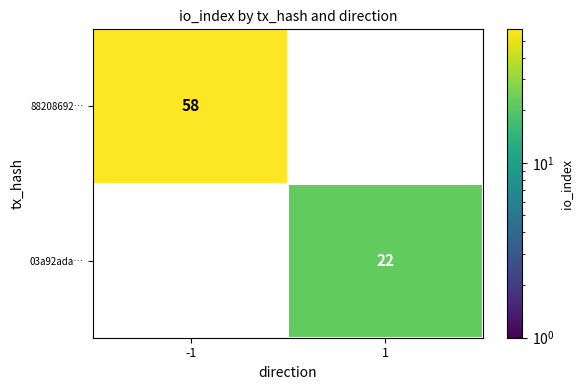

At how many categories does at least one series exceed 29?

1